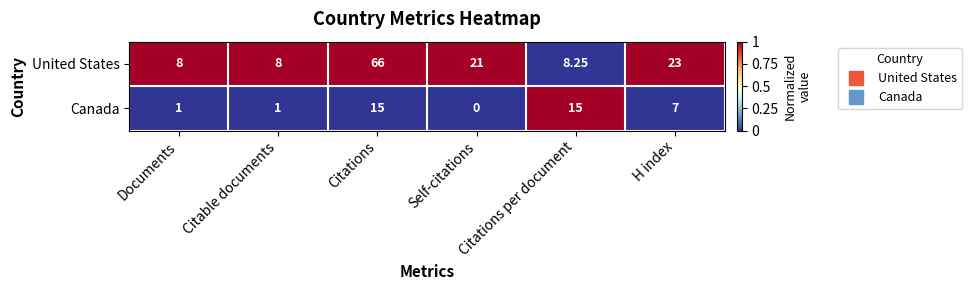

Where is Canada nearest to the value 7?

H index